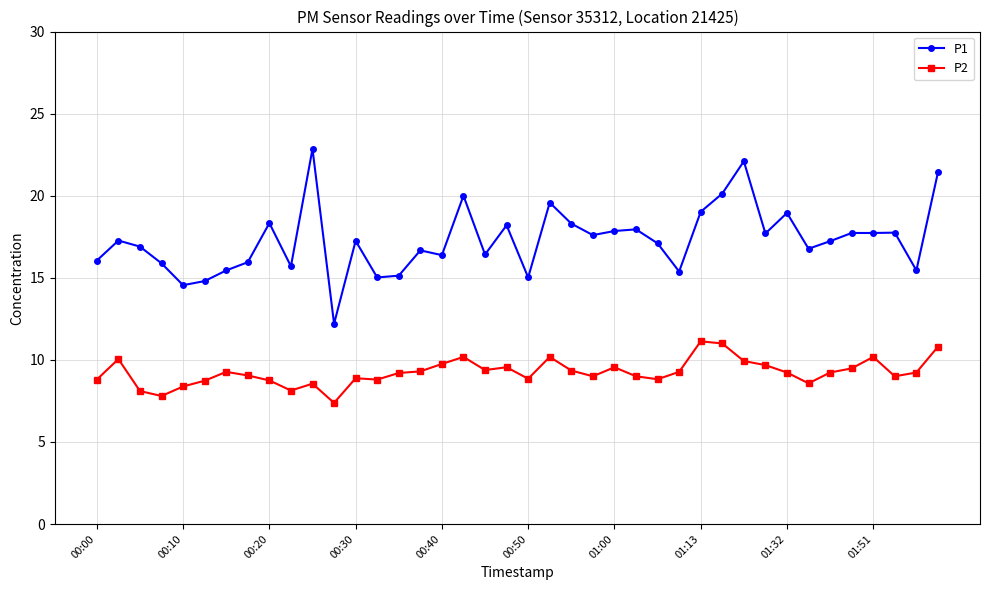

Which series has the largest range (max minus min)?

P1